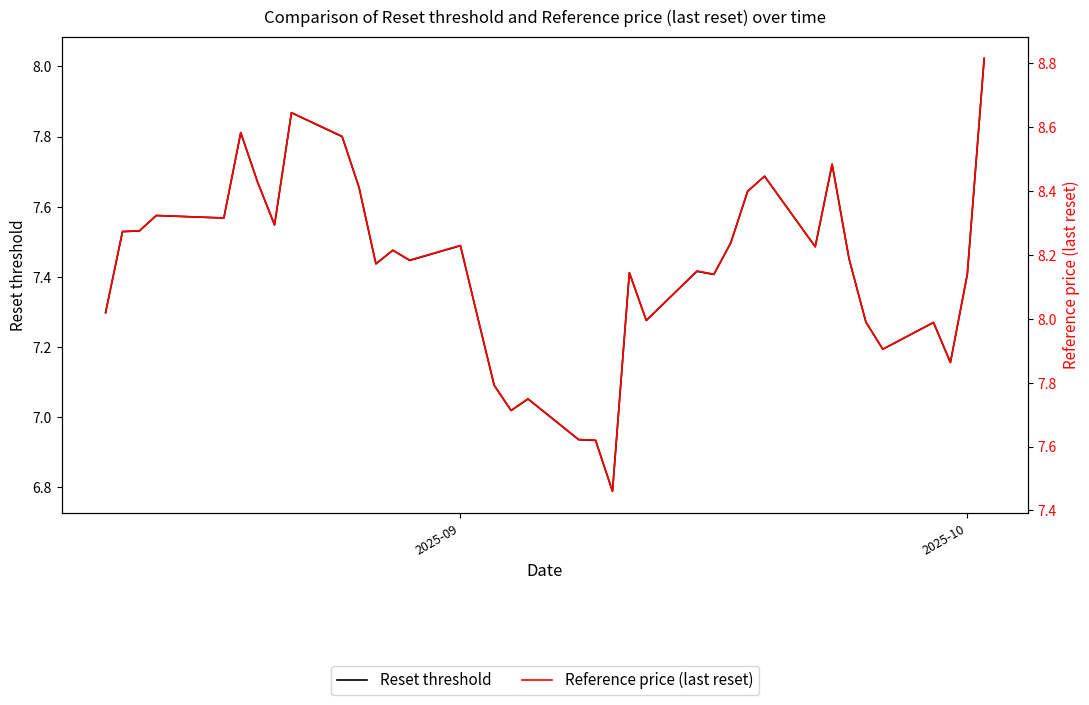

List the series in order of their overall mean, highest first.

Reference price (last reset), Reset threshold